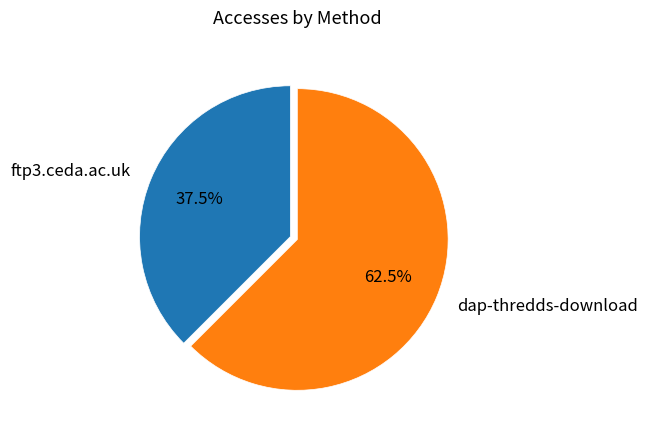

Rank the categories by value from lowest to highest.

ftp3.ceda.ac.uk, dap-thredds-download